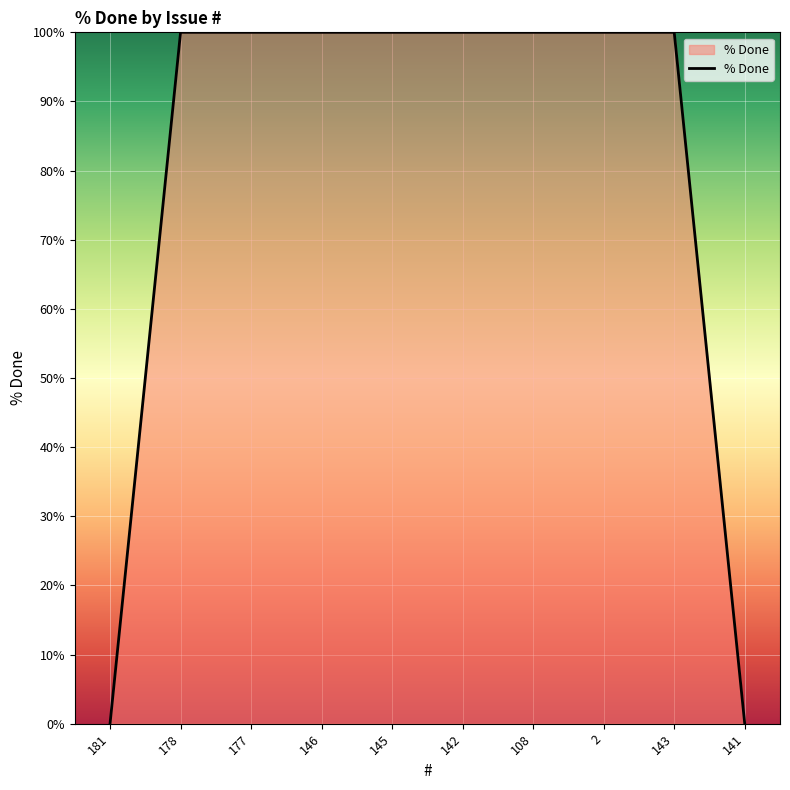

What position from the left is 178?

2